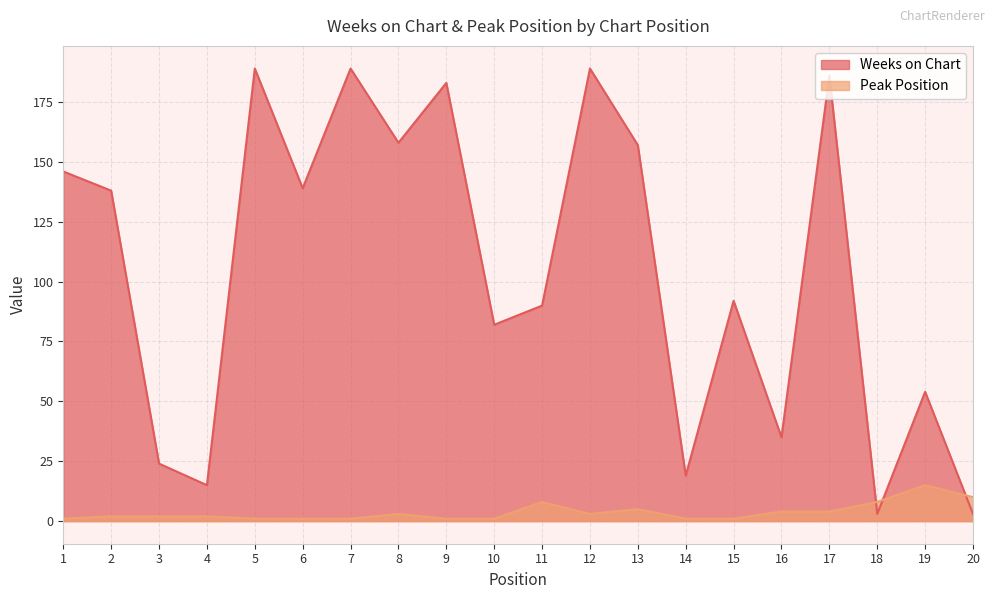

What is the smallest value displayed?

1